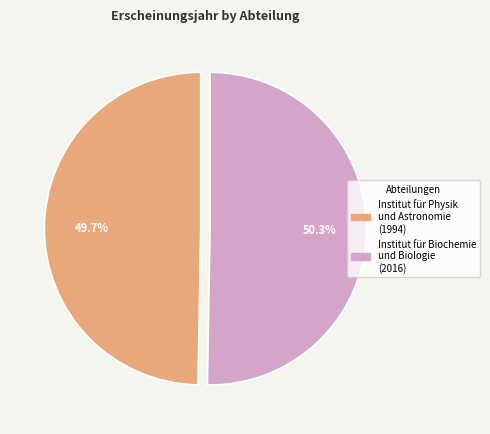

What percentage is the Institut für Biochemie und Biologie (2016) slice, to the nearest percent?

50%